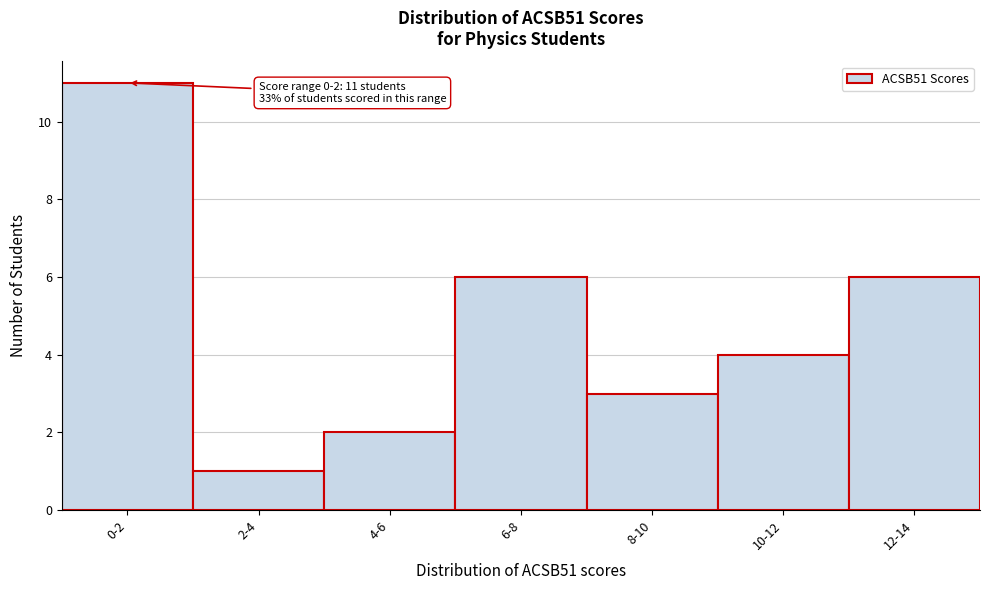

Reading left to right, transcribe all the data shown in this chart.

0-2=11	2-4=1	4-6=2	6-8=6	8-10=3	10-12=4	12-14=6